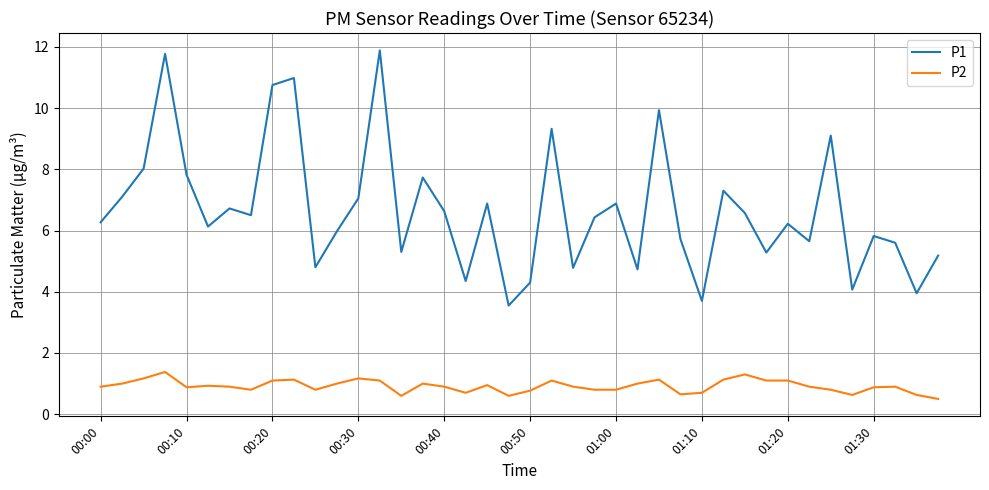

Which series has the widest spread of values?

P1